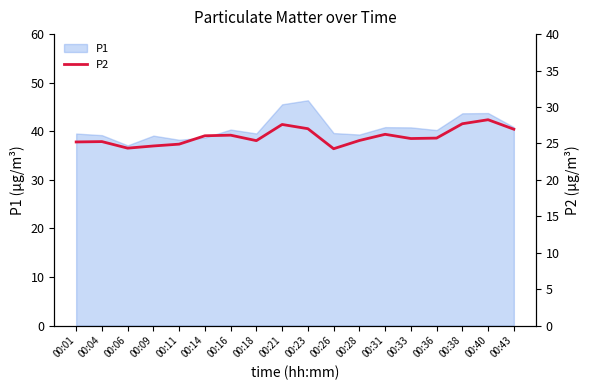

The value of P1 at 00:21 is 45.5. True or false?

True